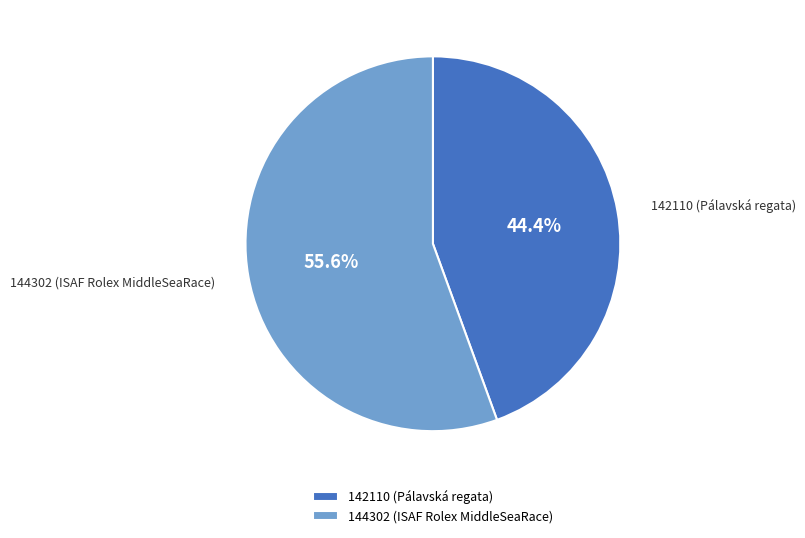

Which has a higher value, 144302 (ISAF Rolex MiddleSeaRace) or 142110 (Pálavská regata)?

144302 (ISAF Rolex MiddleSeaRace)